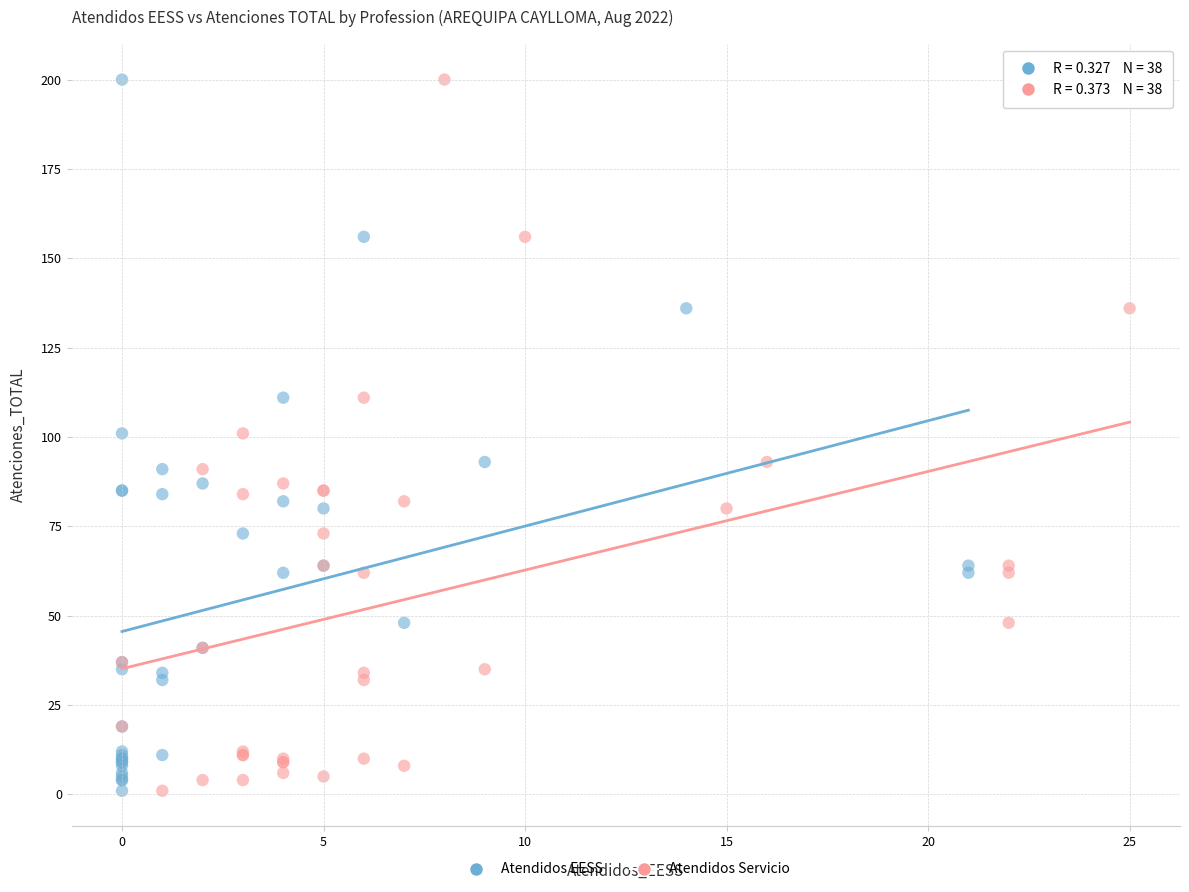

What are all the series names shown in the legend?

Atendidos EESS, Atendidos Servicio